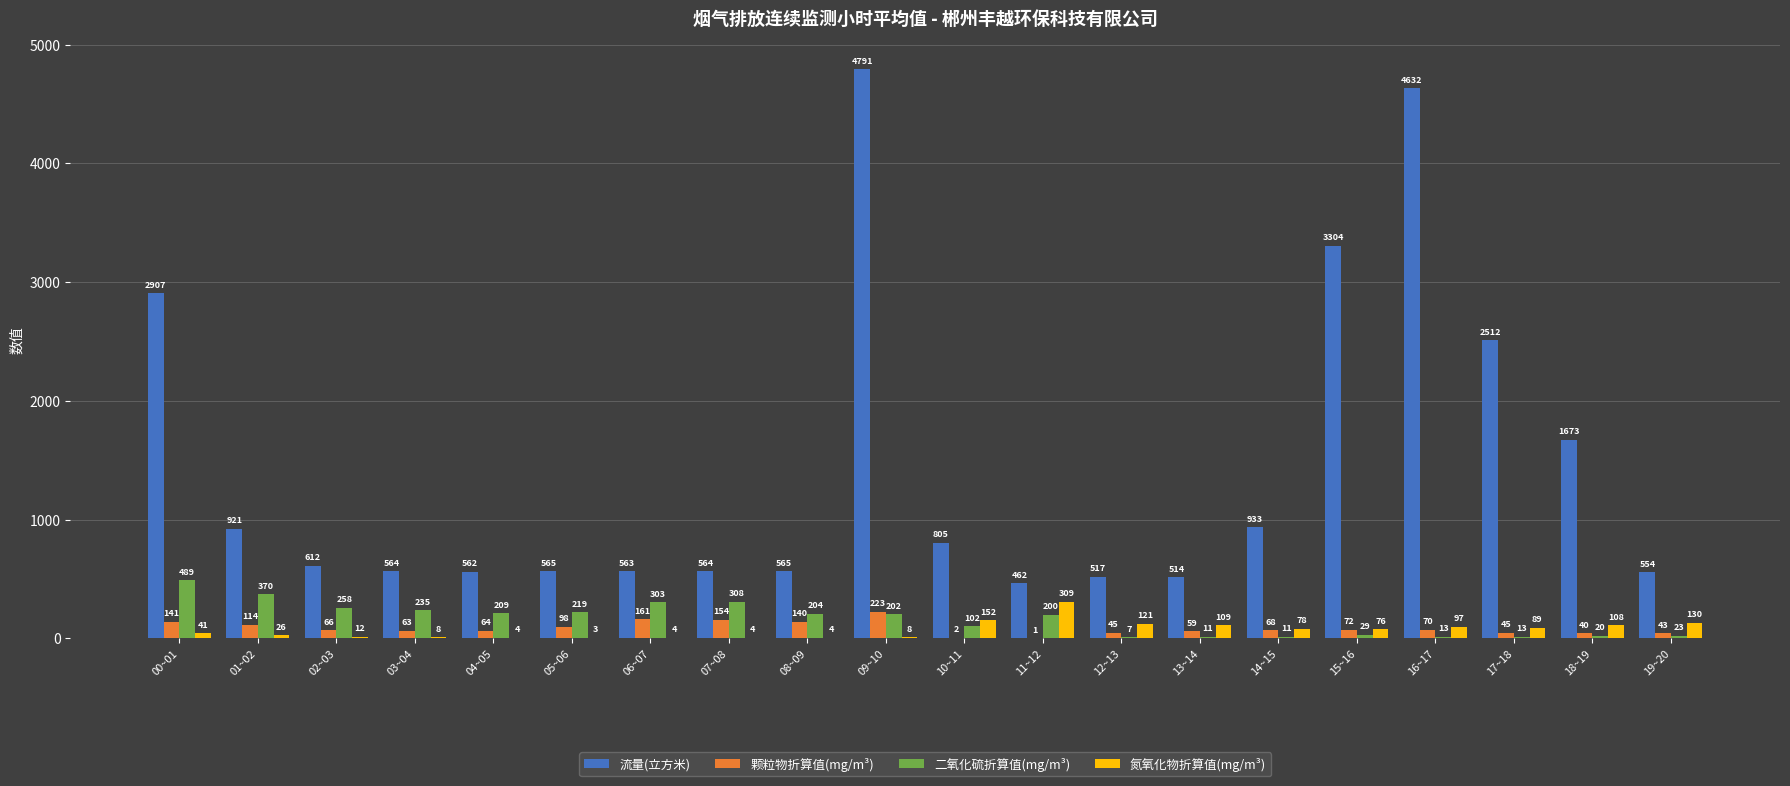

The value of 流量(立方米) at 12~13 is 516.5. True or false?

True